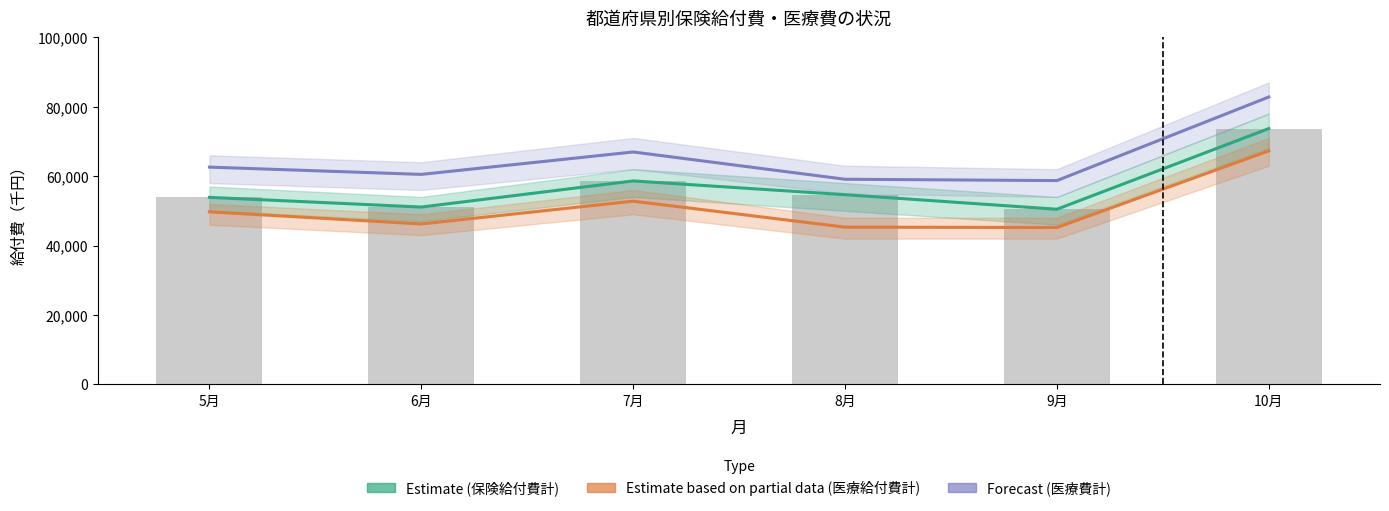

At which category is the sum across all series the highest?

10月